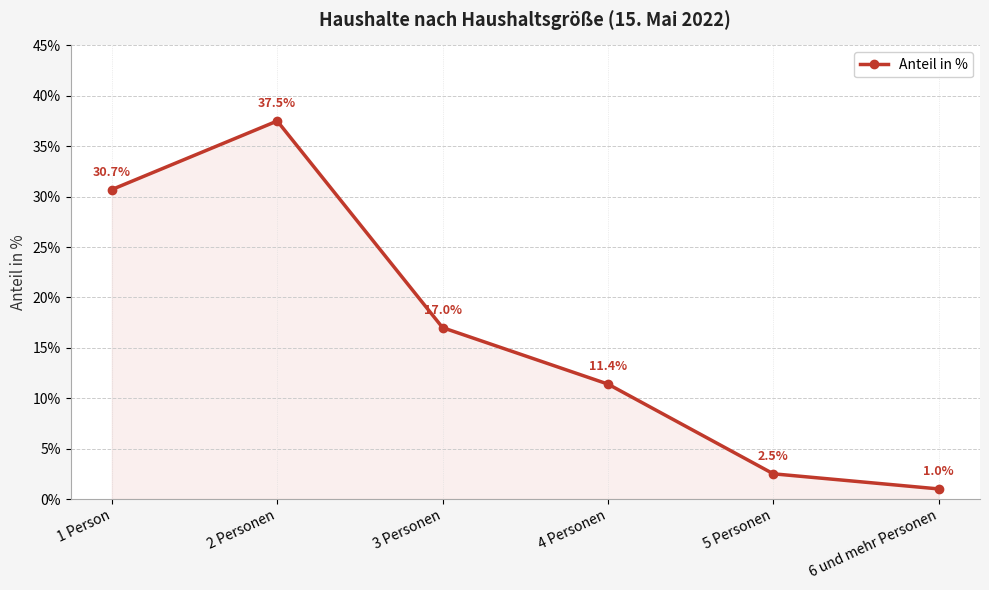

What is the change in value from 4 Personen to 6 und mehr Personen?

-10.4